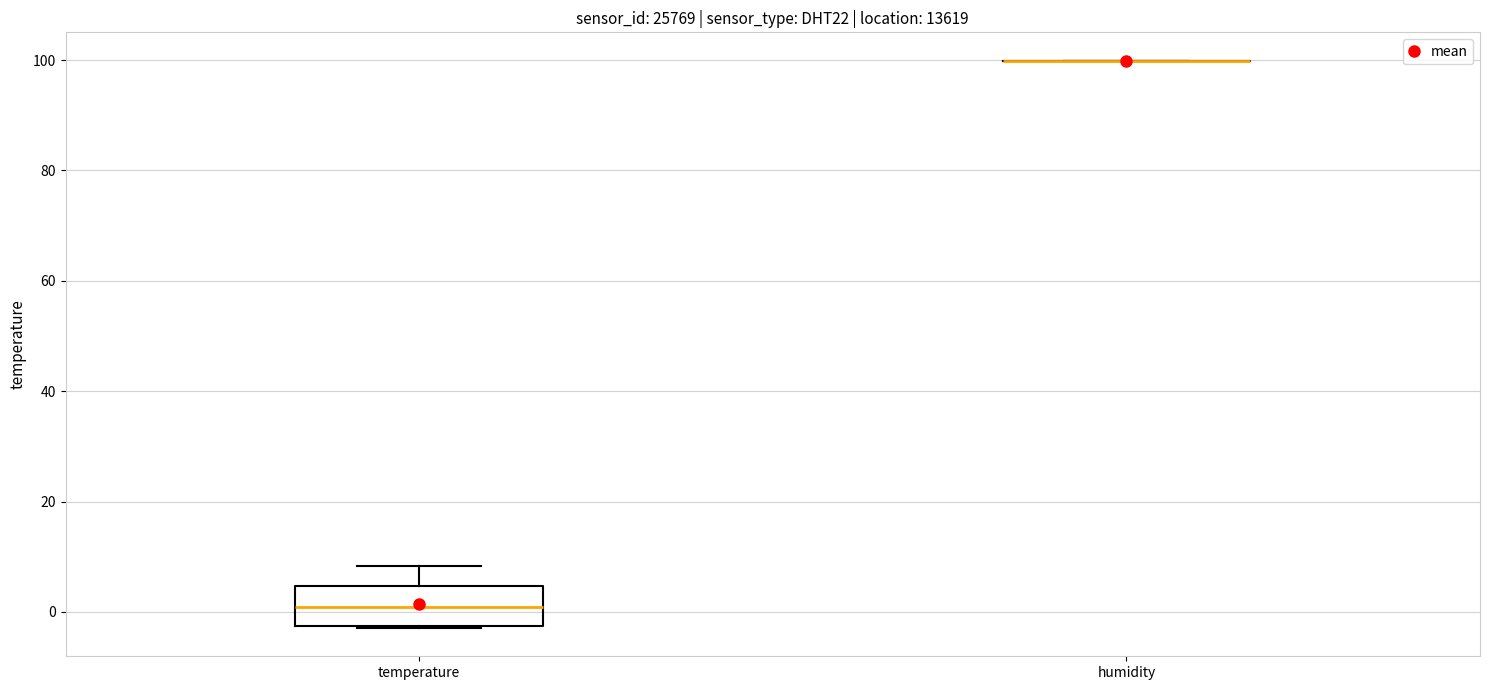

Where is the lower edge of the box for temperature on the y-axis? The values are not printed on the chart, so give them approximately, as read against the axis.

-2